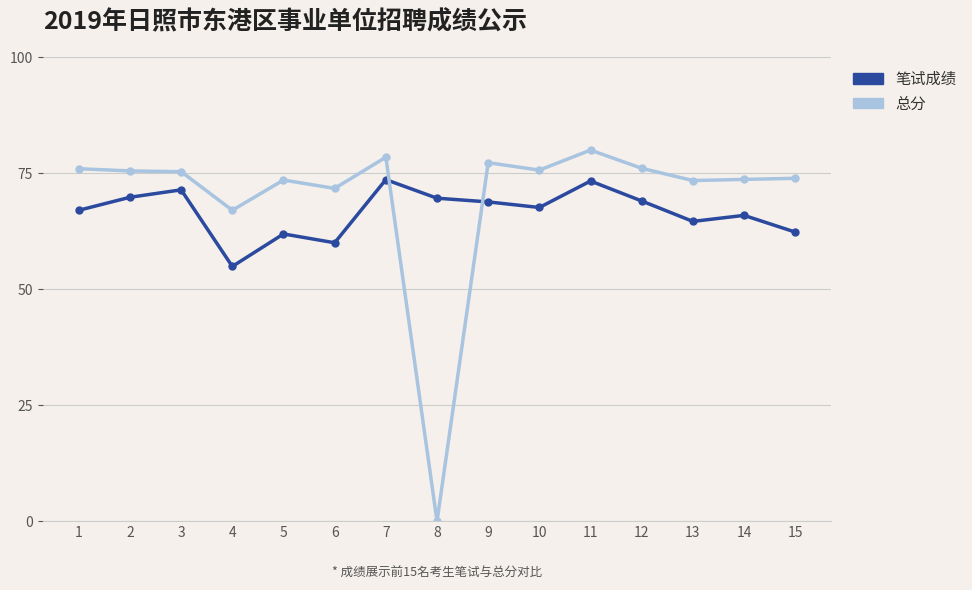

What are all the series names shown in the legend?

笔试成绩, 总分